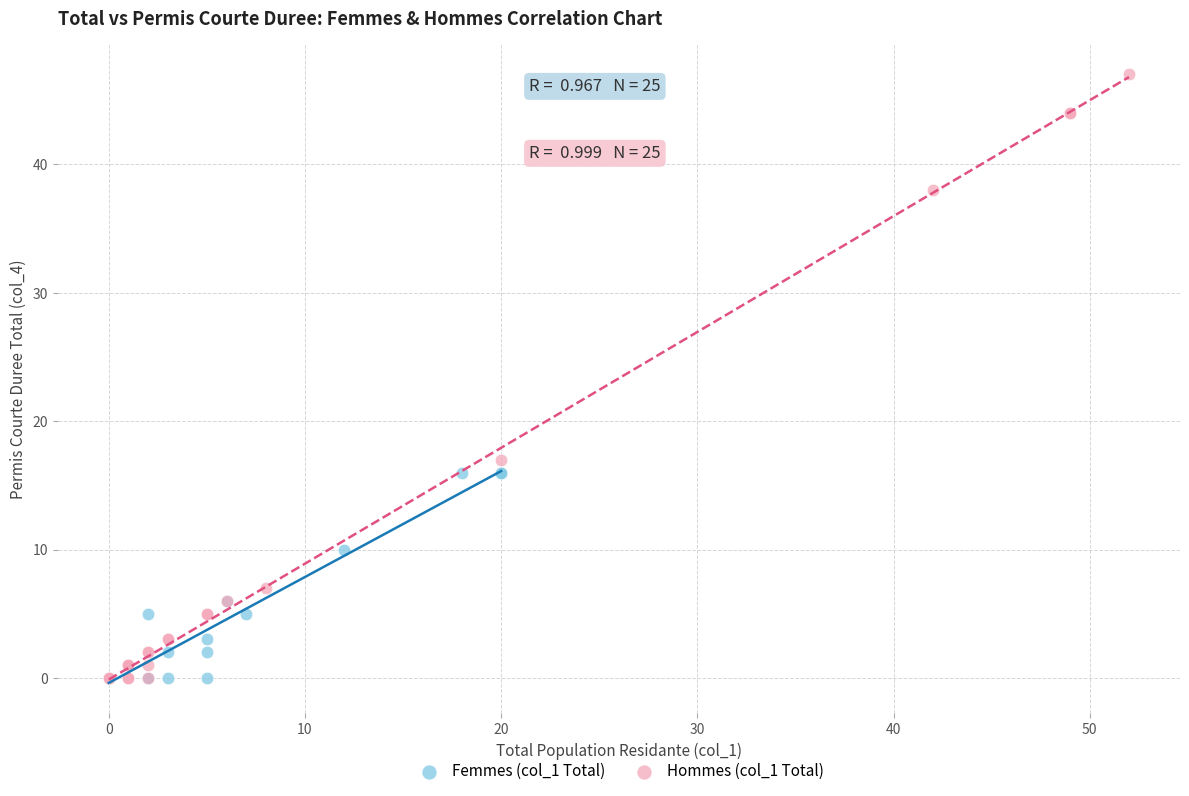

What are all the series names shown in the legend?

Femmes (col_1 Total), Hommes (col_1 Total)